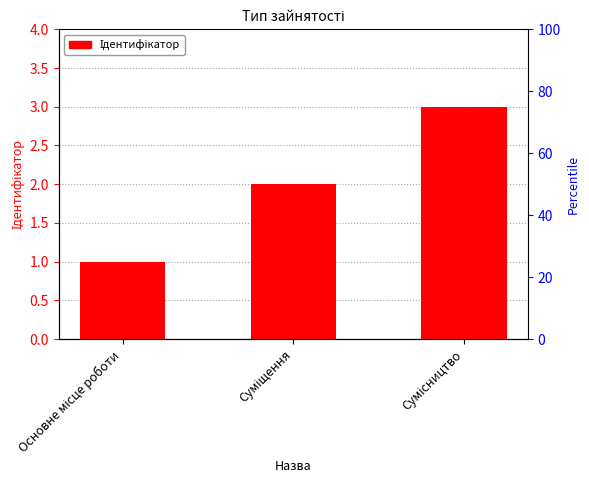

Which label corresponds to the smallest value in the chart?

Основне місце роботи